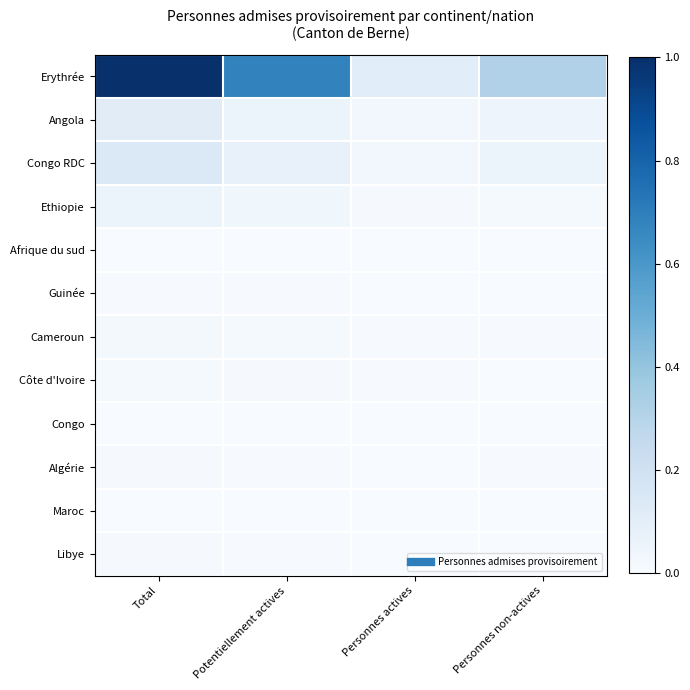

How many categories are shown in the chart?

4